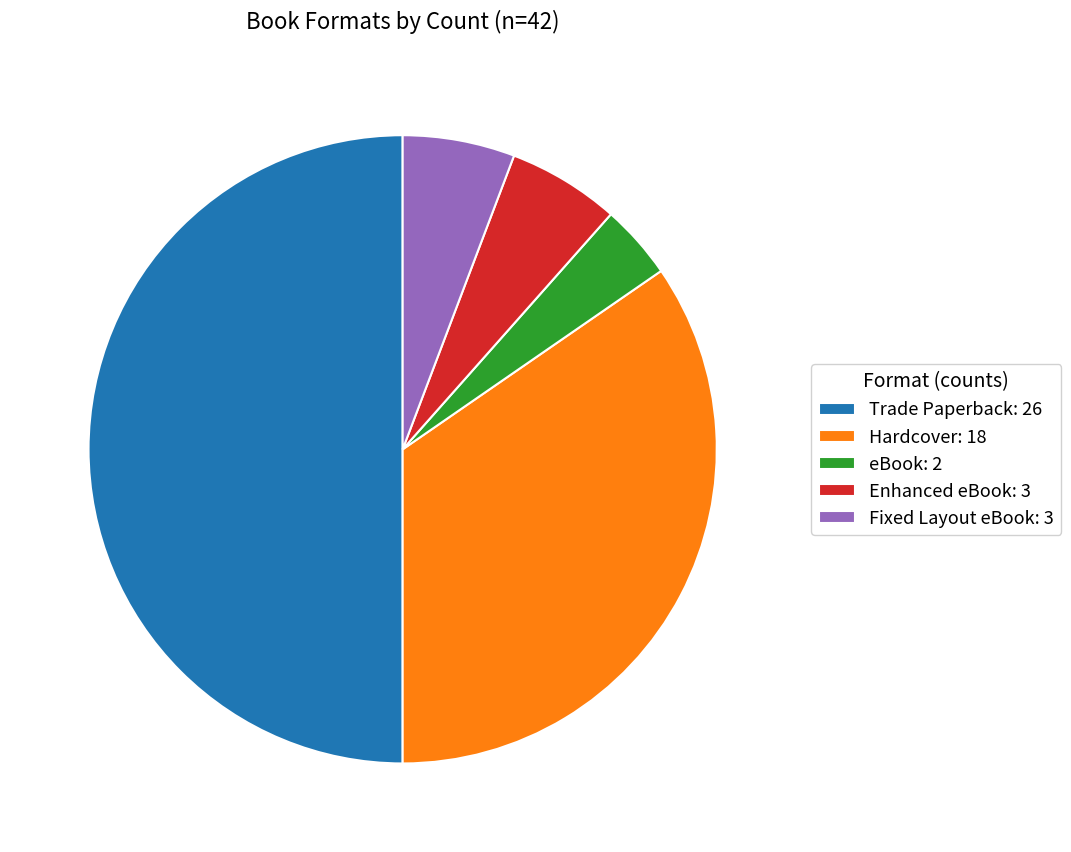

Combined, do Trade Paperback and Enhanced eBook account for over 50%?

Yes